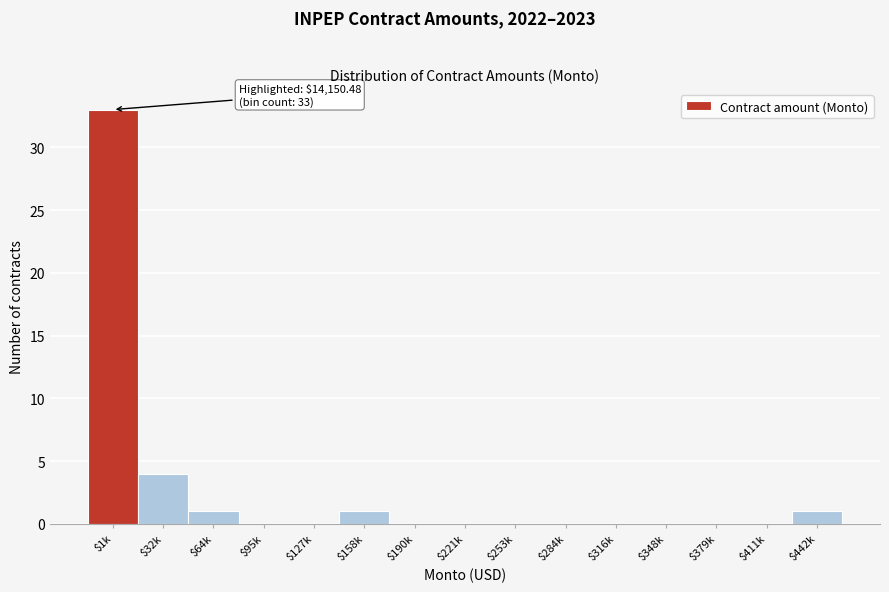

At which category does the chart reach its peak across all series?

$1k